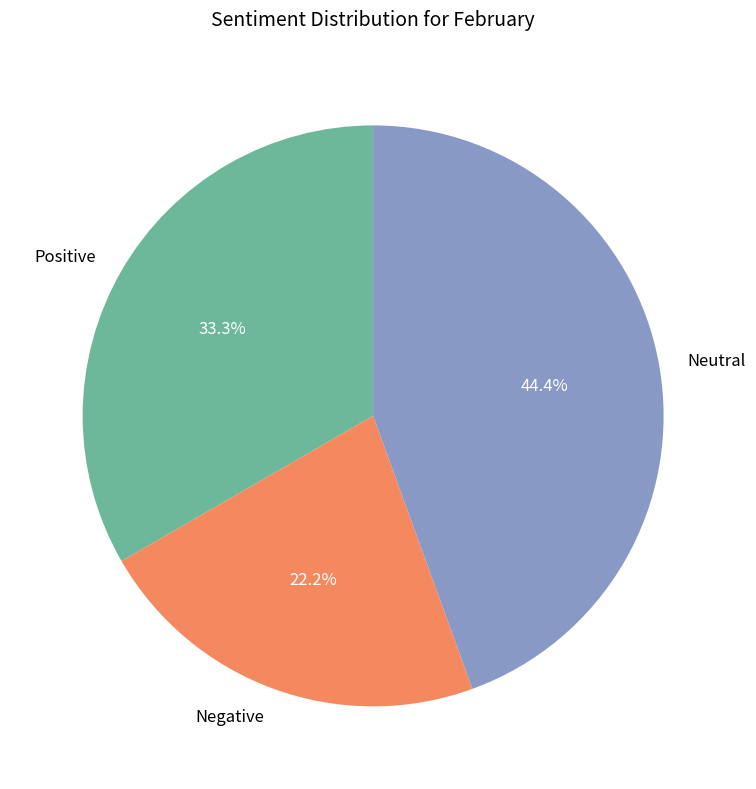

Count the number of slices in the pie.

3